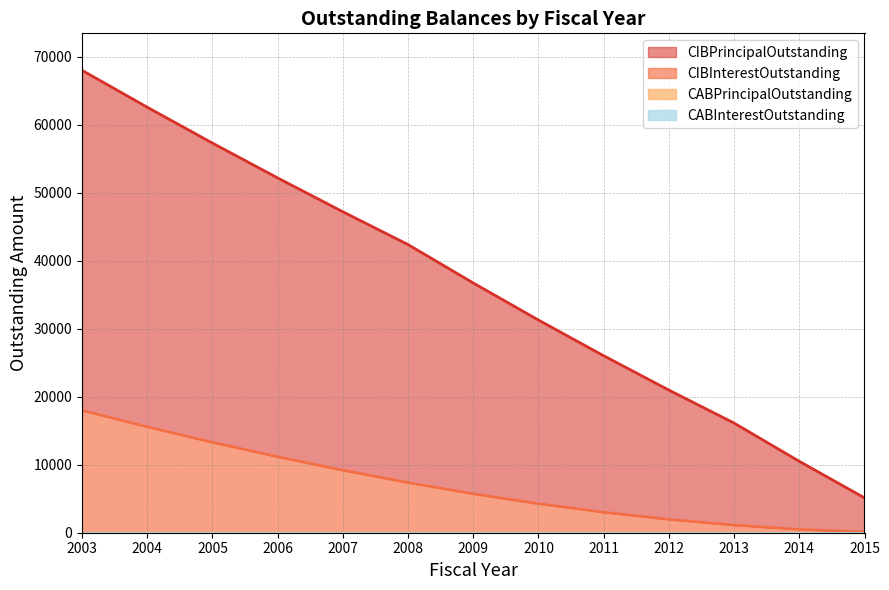

True or false: CIBPrincipalOutstanding has more than 2 interior local peaks.

False